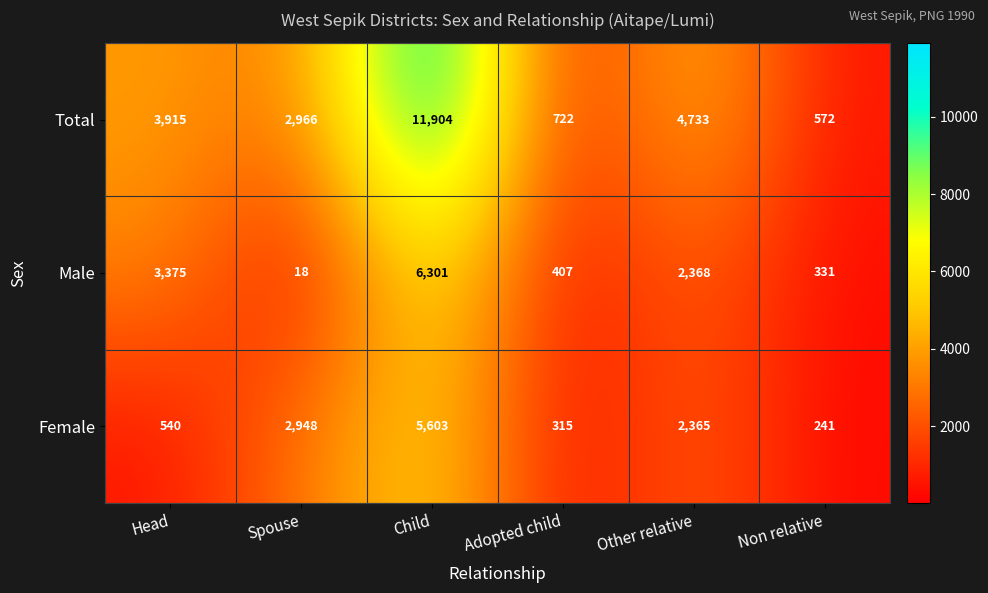

Between Spouse and Child, which series saw the biggest shift?

Total